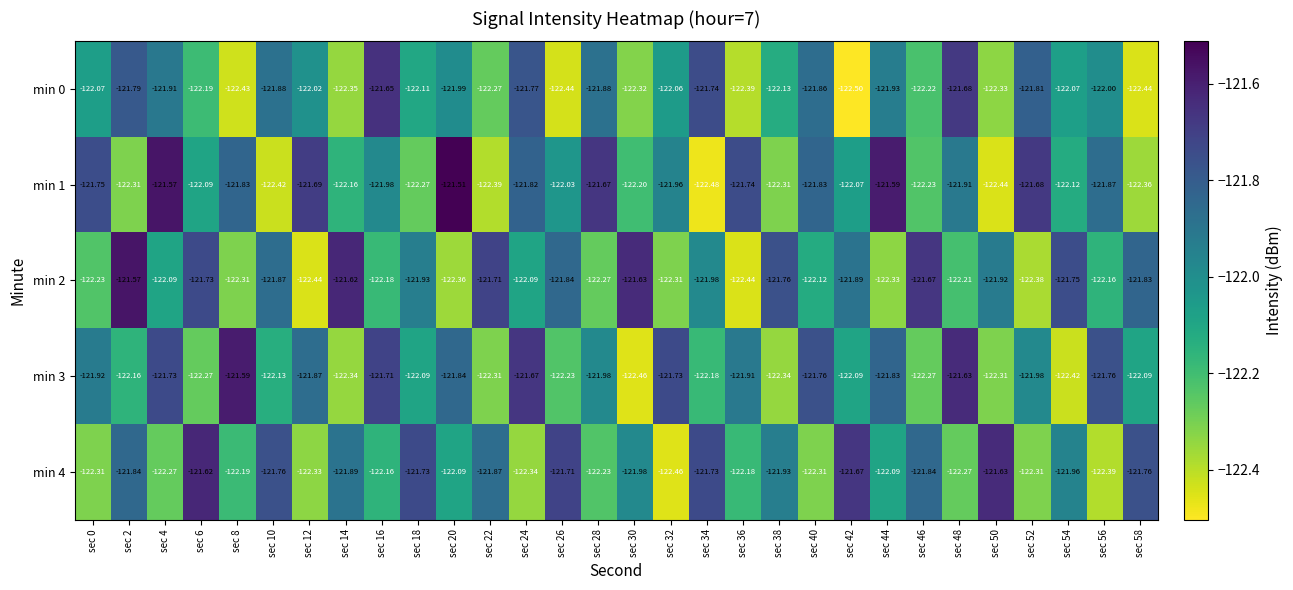

How many distinct data groups are displayed?

5